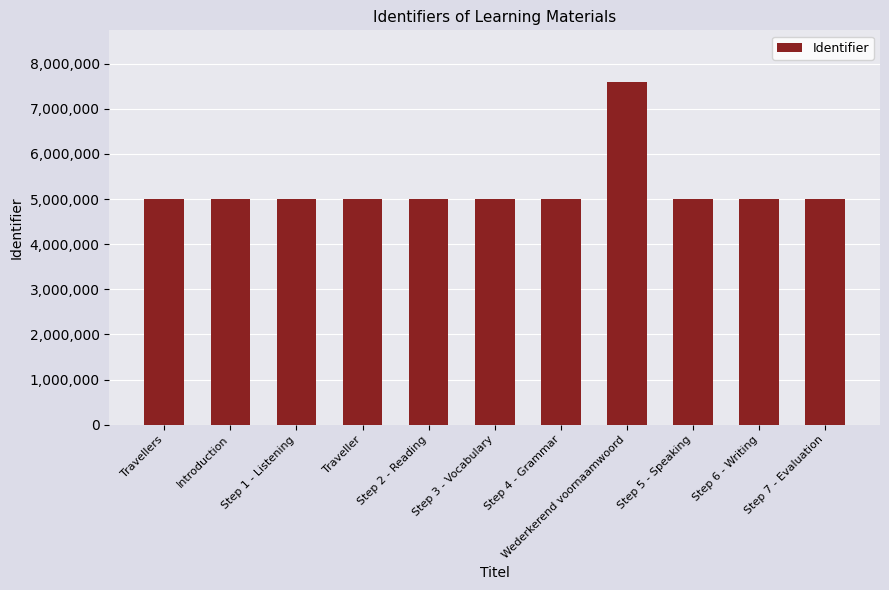

What is the label of the 6th bar from the right?

Step 3 - Vocabulary